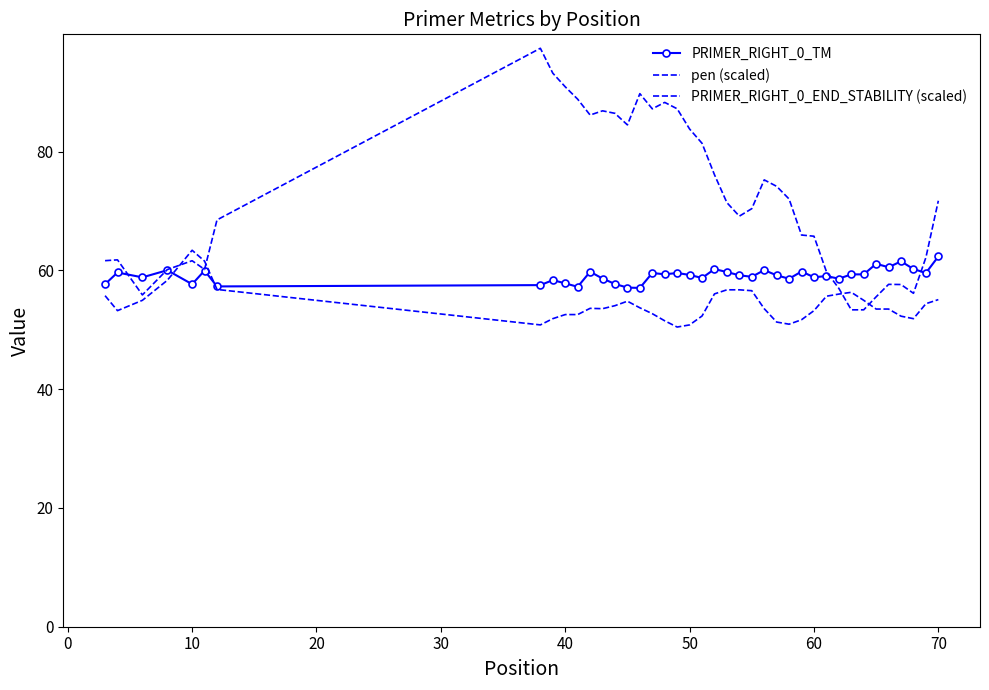

True or false: pen (scaled) and PRIMER_RIGHT_0_TM intersect in this chart.

True